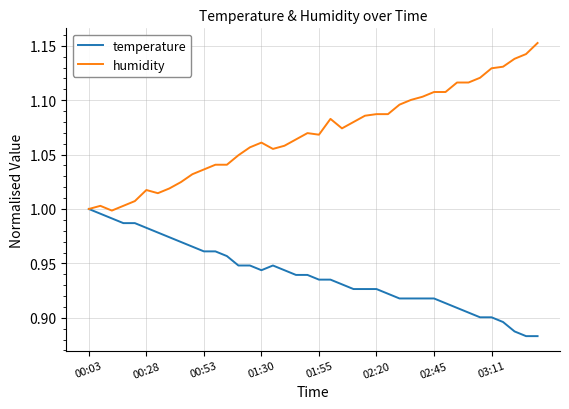

Rank the series by their maximum value, from lowest to highest.

temperature, humidity